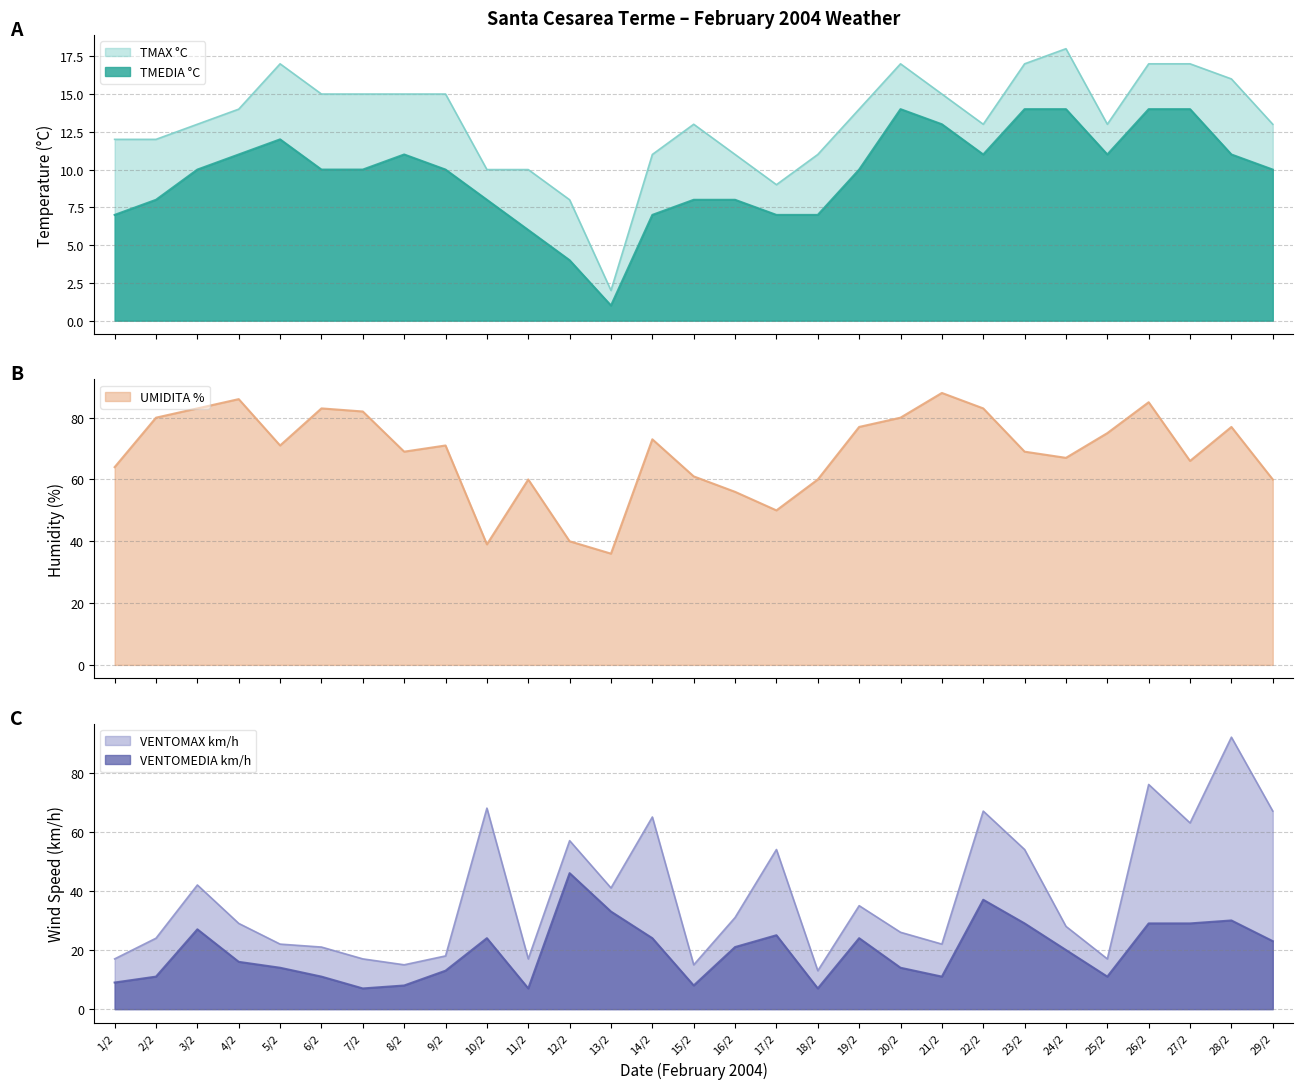

Does the chart have visible grid lines?

Yes